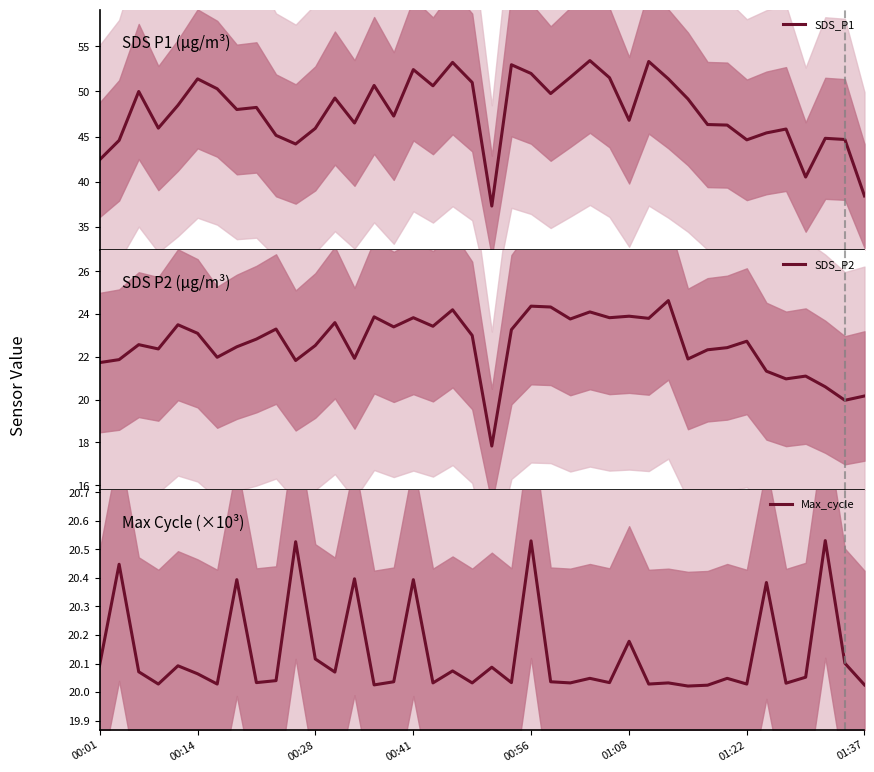

What is the value of the Max_cycle point at the 39th from the left?

20.1